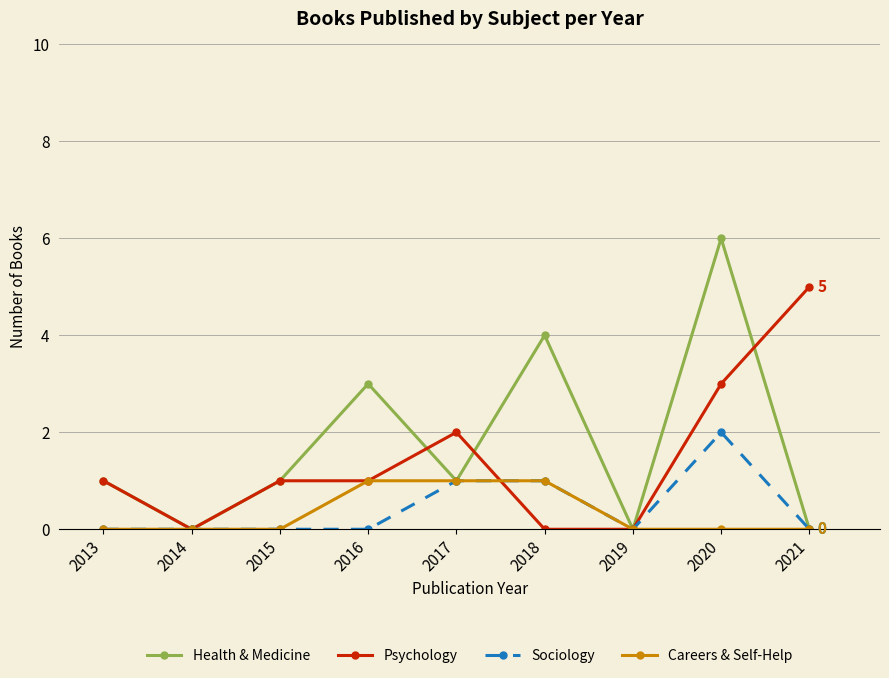

How many interior local peaks does the Health & Medicine series have?

3